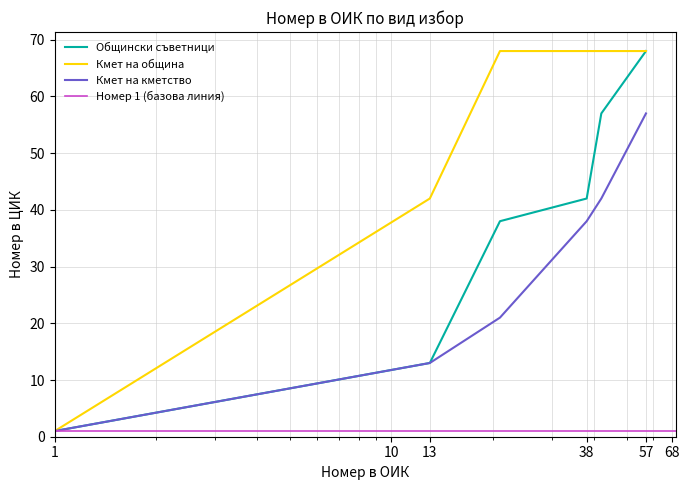

What is the average value of the Кмет на община series?

52